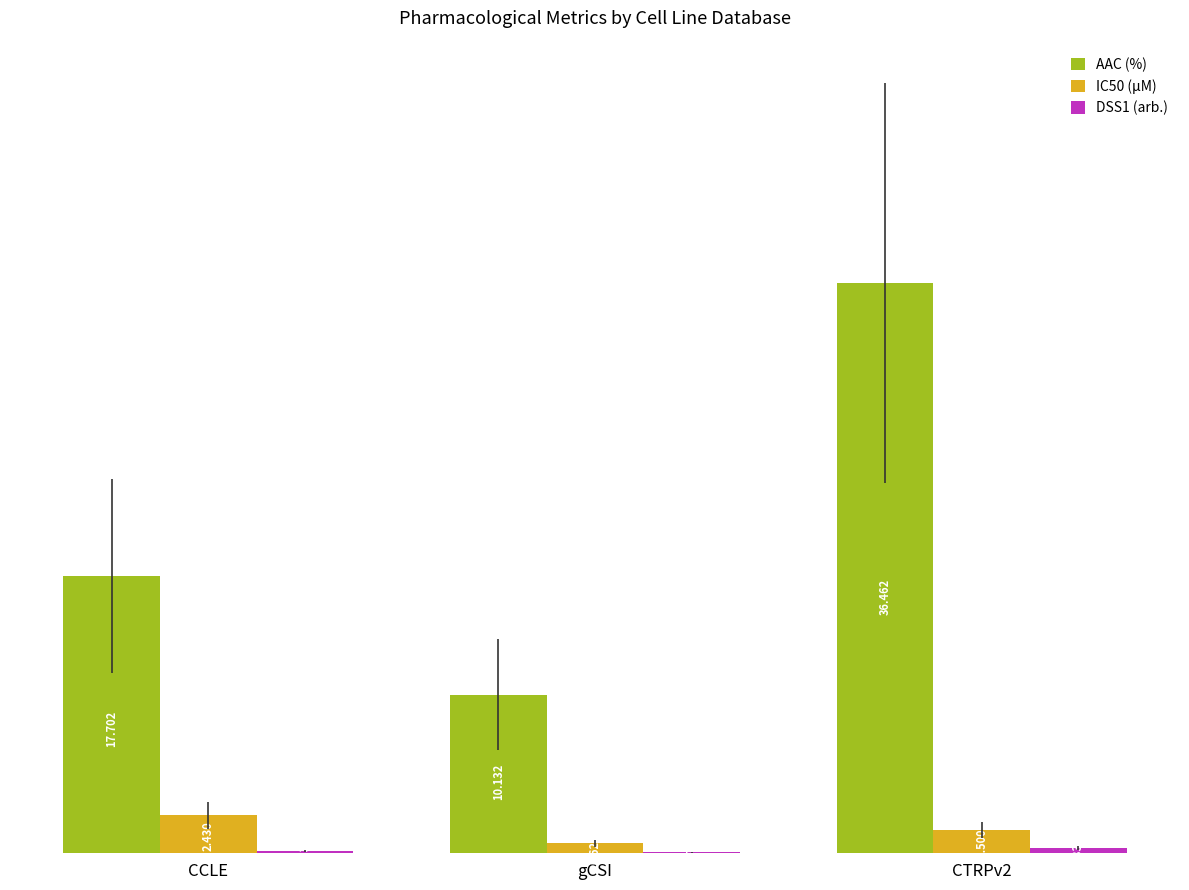

Which series changed the most between CCLE and CTRPv2?

AAC (%)